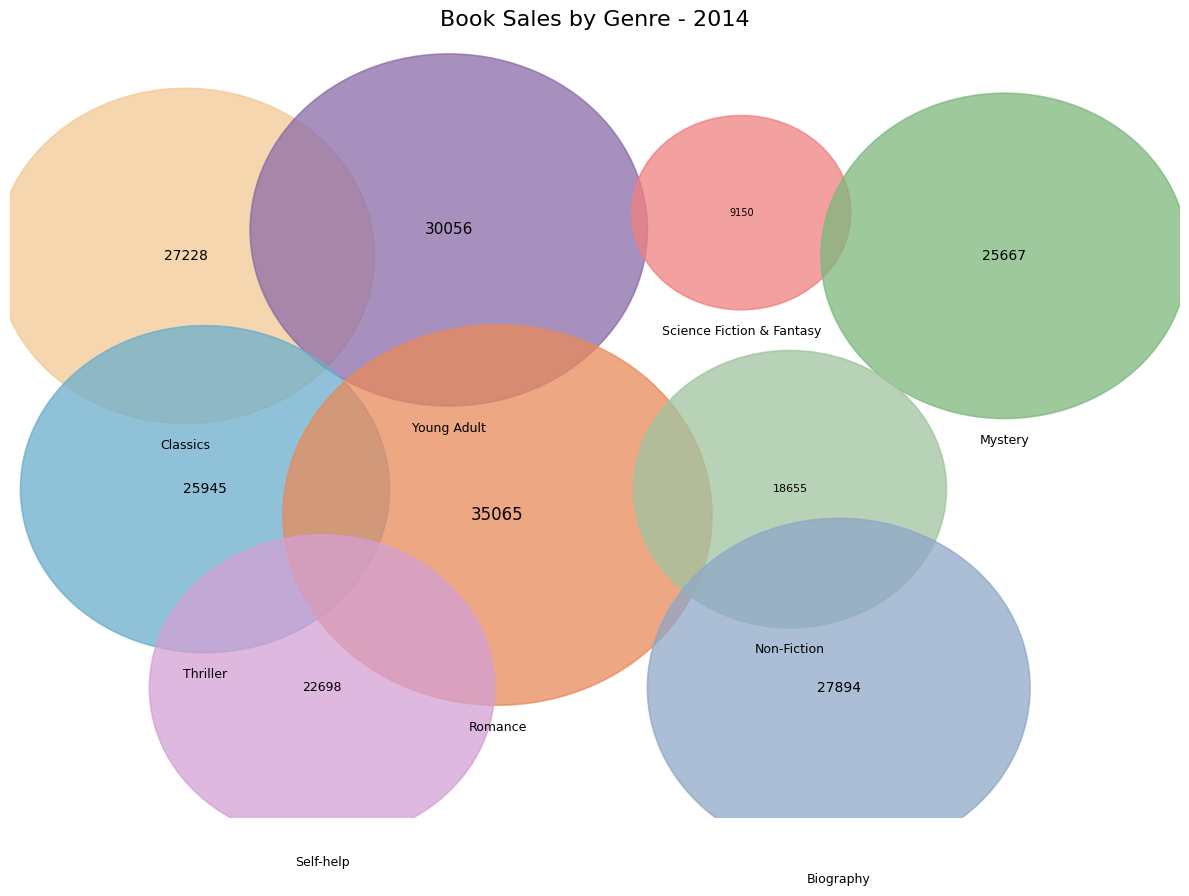

Does Self-help account for over 50% of the chart?

No